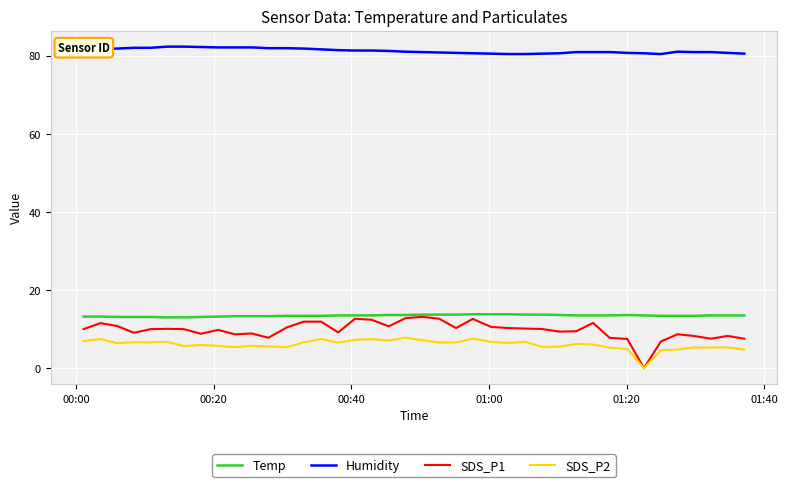

What is the greatest value displayed?

82.3